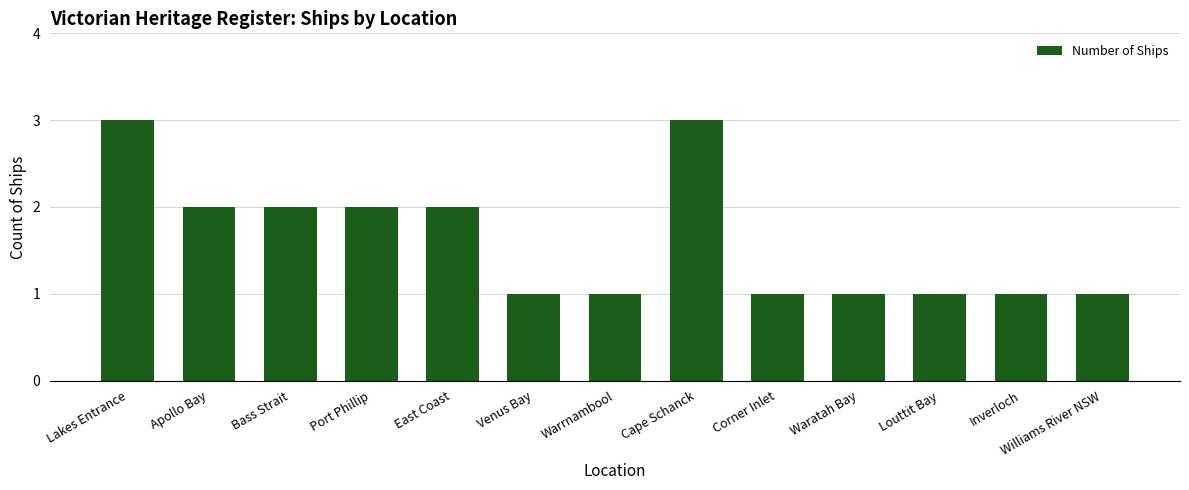

What is the maximum value shown in the chart?

3